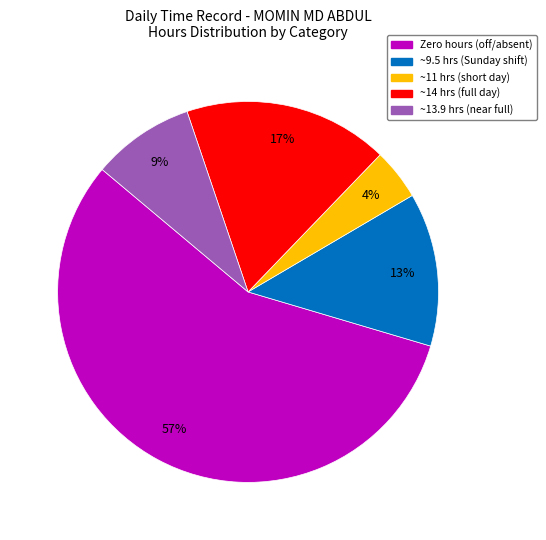

To the nearest percent, what is the average slice percentage?

20%